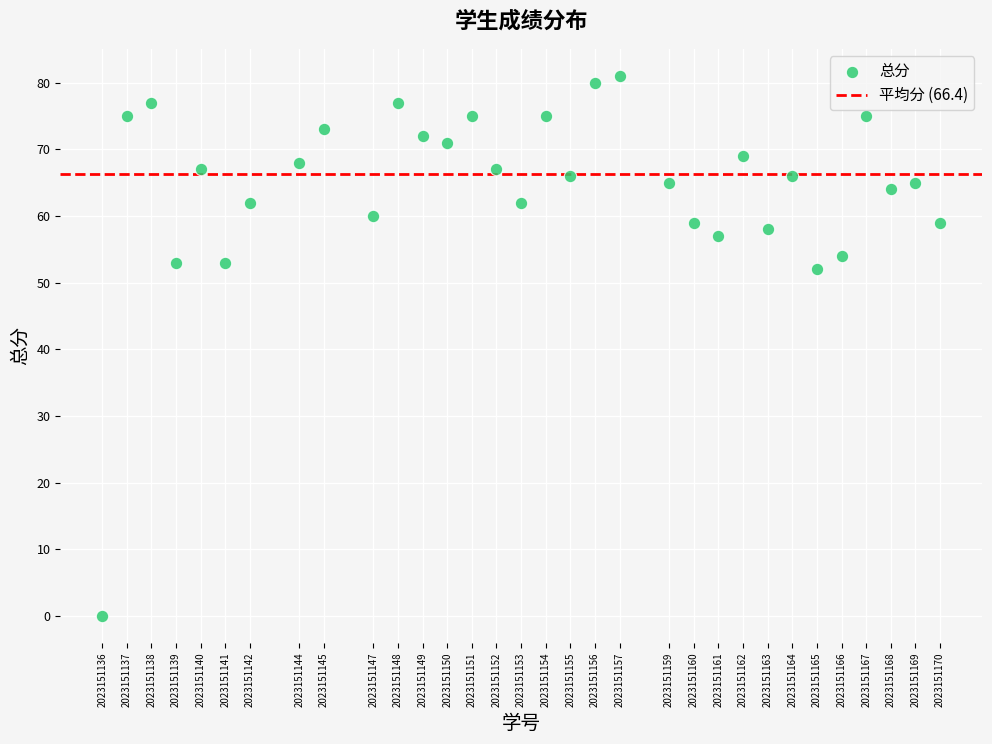

What is the range of Y values (max minus min)?

81